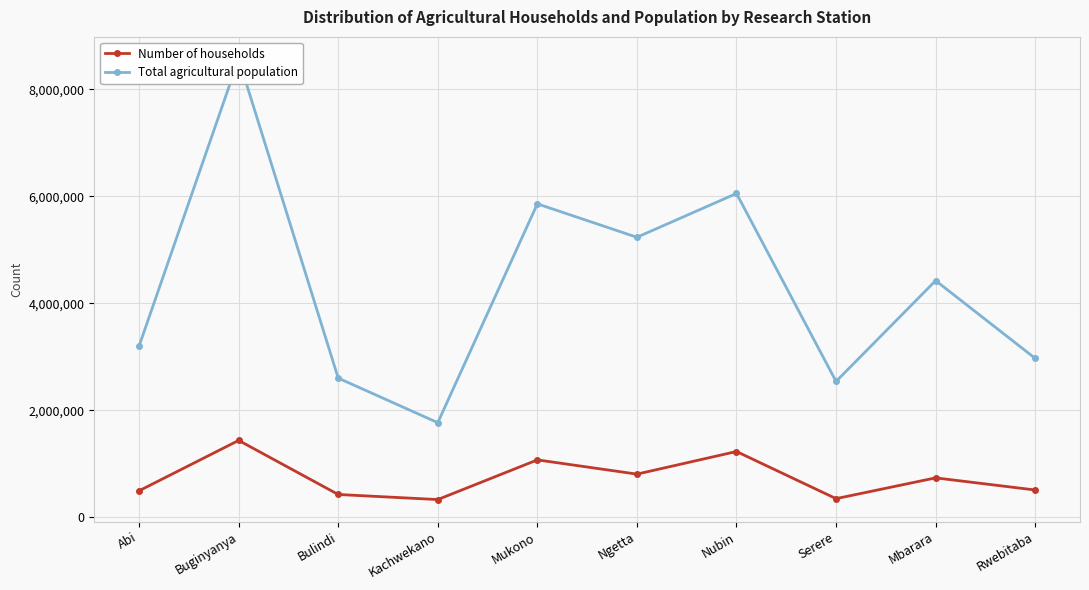

What position from the right is Abi?

10